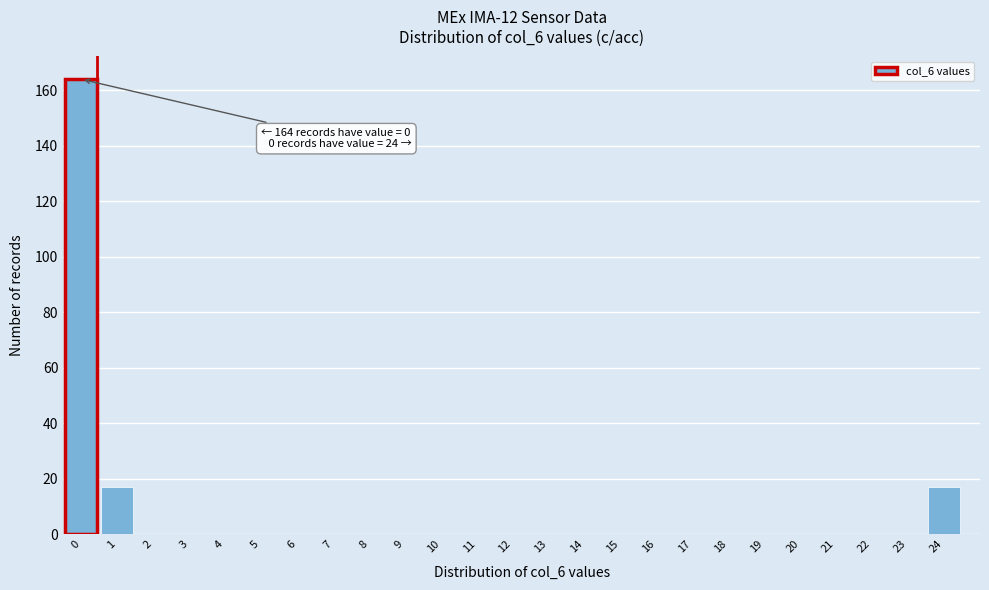

Reading right to left, extract all data points from this chart.

24=17	23=0	22=0	21=0	20=0	19=0	18=0	17=0	16=0	15=0	14=0	13=0	12=0	11=0	10=0	9=0	8=0	7=0	6=0	5=0	4=0	3=0	2=0	1=17	0=164